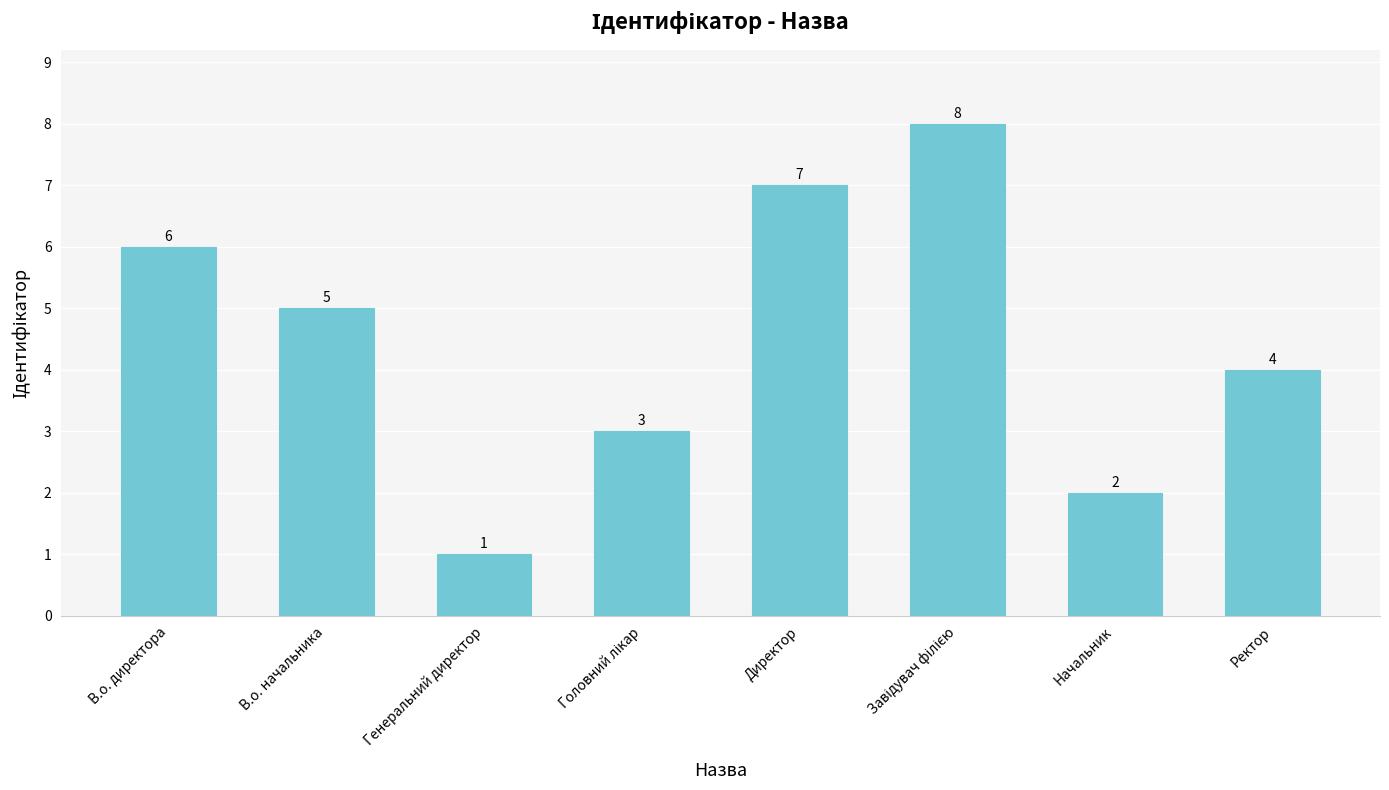

What value does the data have at Директор?

7